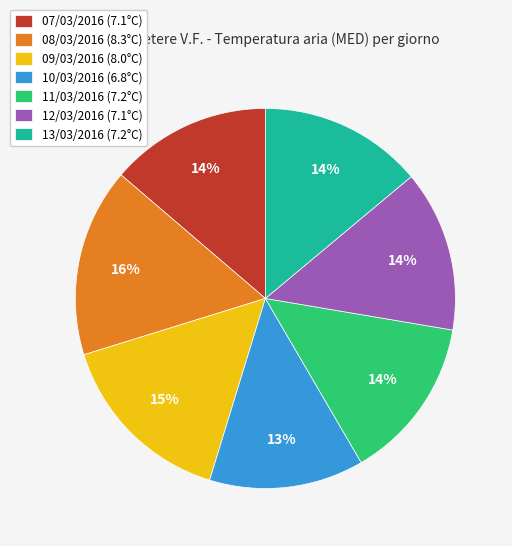

To the nearest percent, what is the difference between the largest and smallest slice percentages?

3%